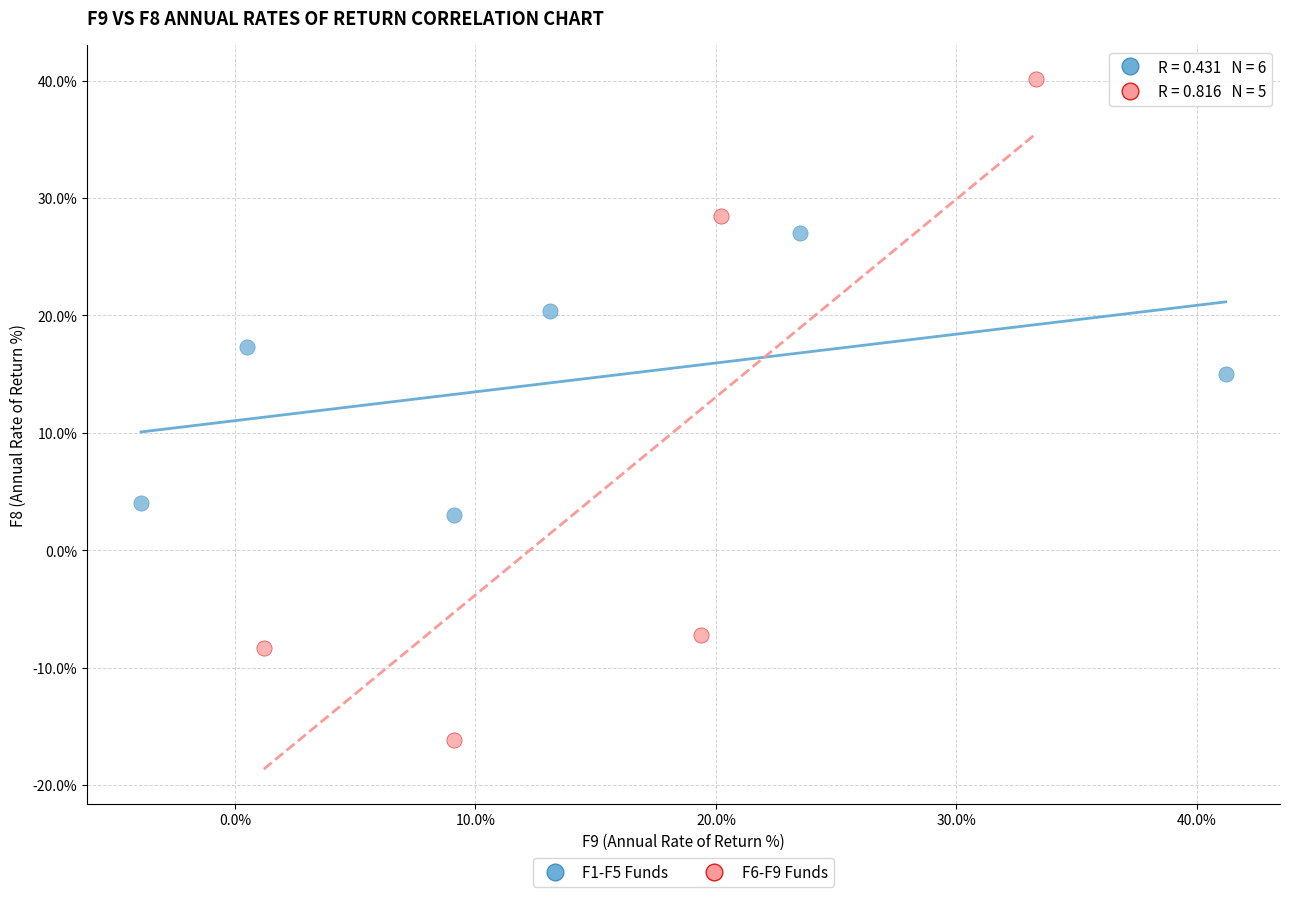

Which series has the largest Y range (max minus min)?

F6-F9 Funds